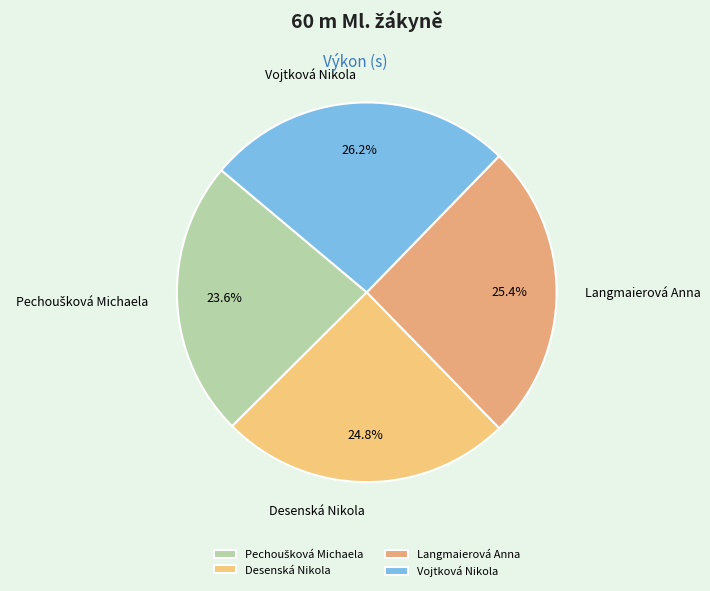

Which slice is the largest?

Vojtková Nikola